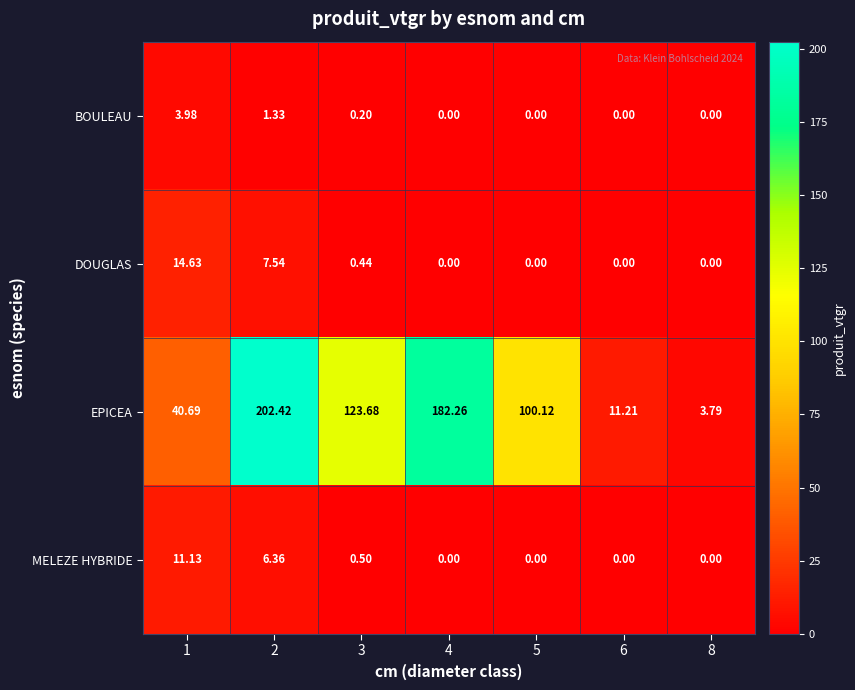

Which series has the largest total across all categories?

EPICEA